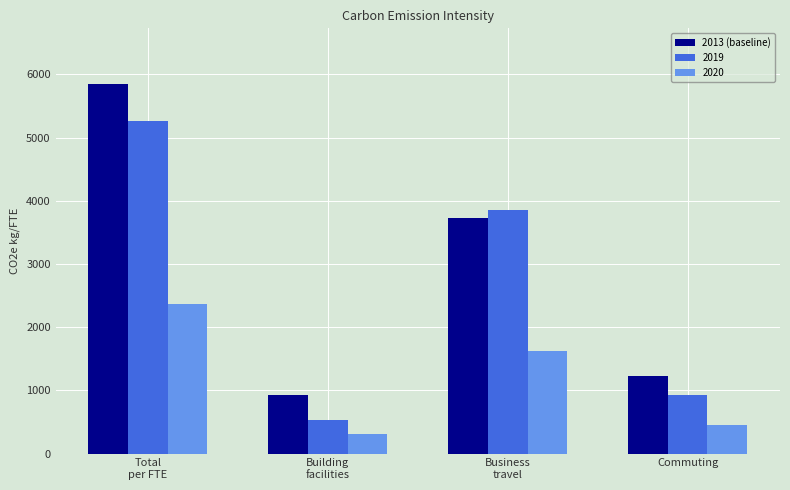

What is the difference between the maximum and minimum values in the 2020 series?

2060